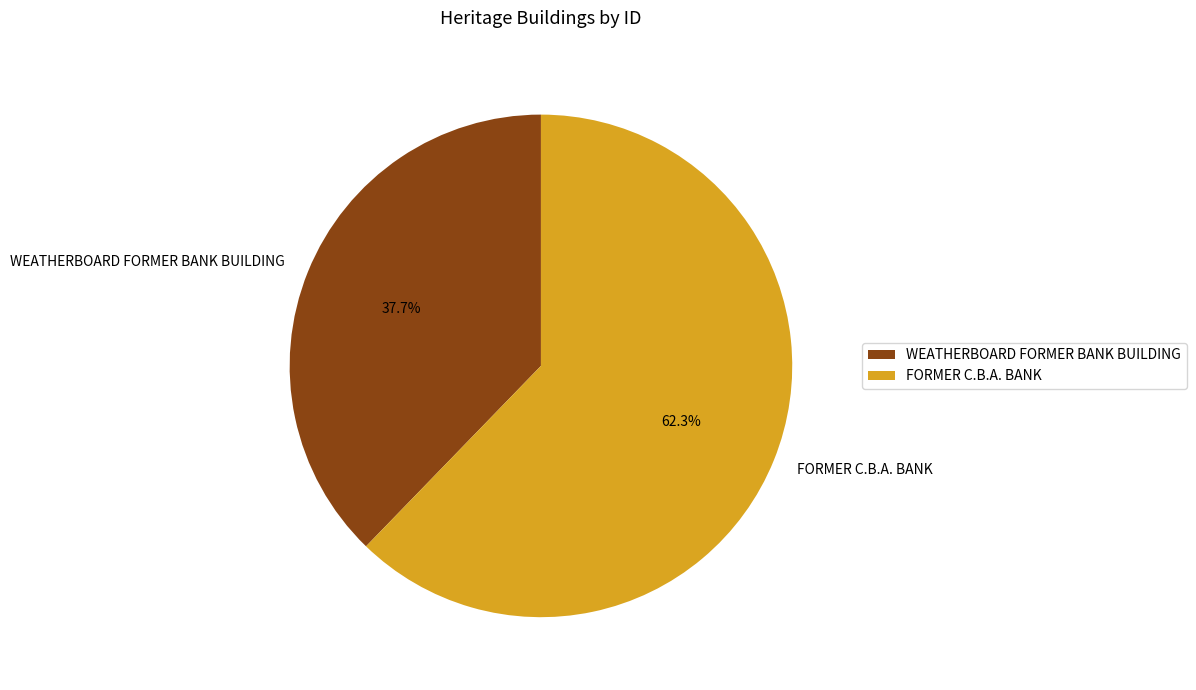

To the nearest percent, what portion does WEATHERBOARD FORMER BANK BUILDING represent?

38%